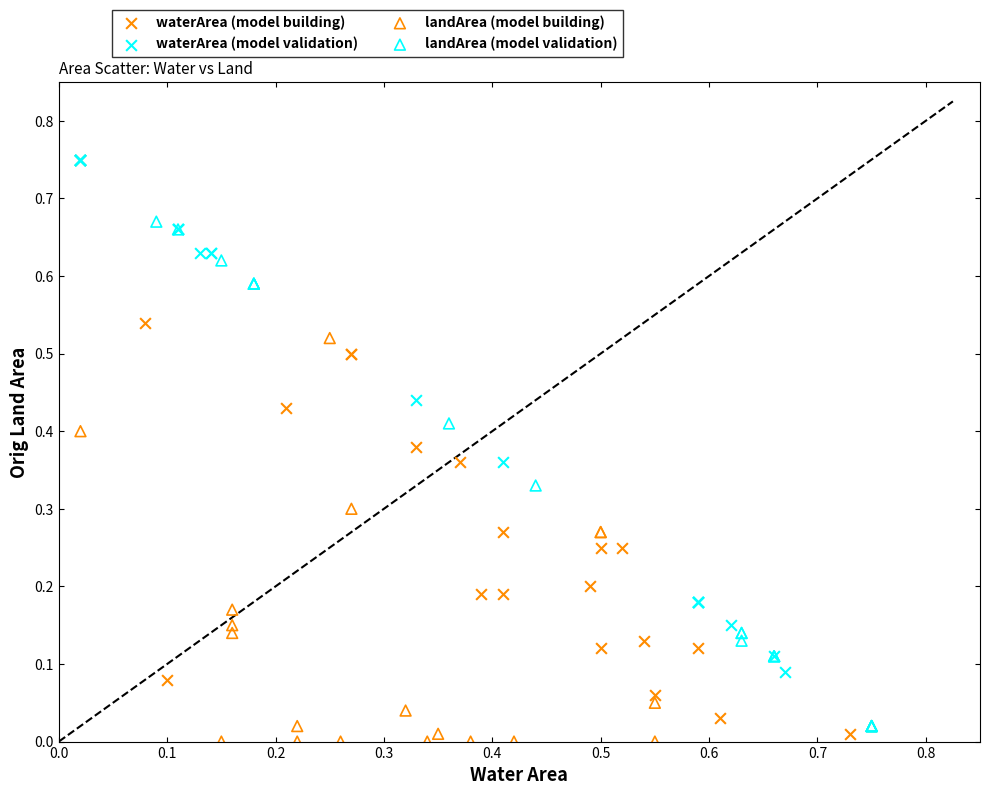

What are all the series names shown in the legend?

waterArea (model building), waterArea (model validation), landArea (model building), landArea (model validation)